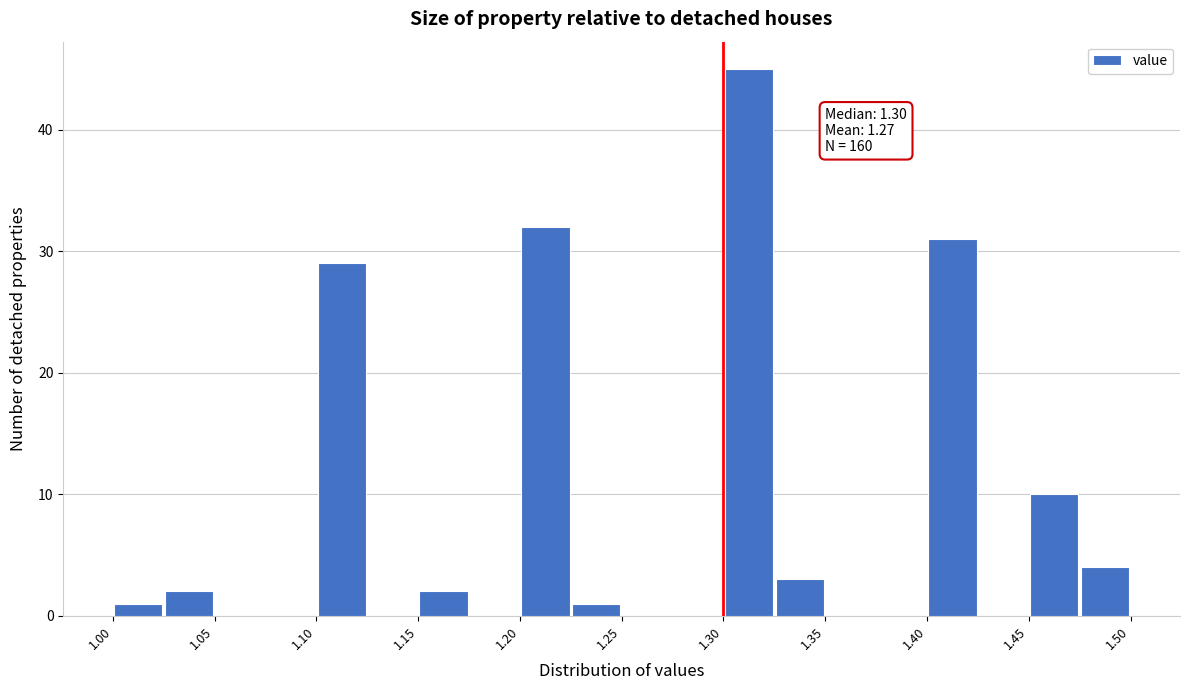

Which range on the x-axis has the tallest bar?

1.300 to 1.325